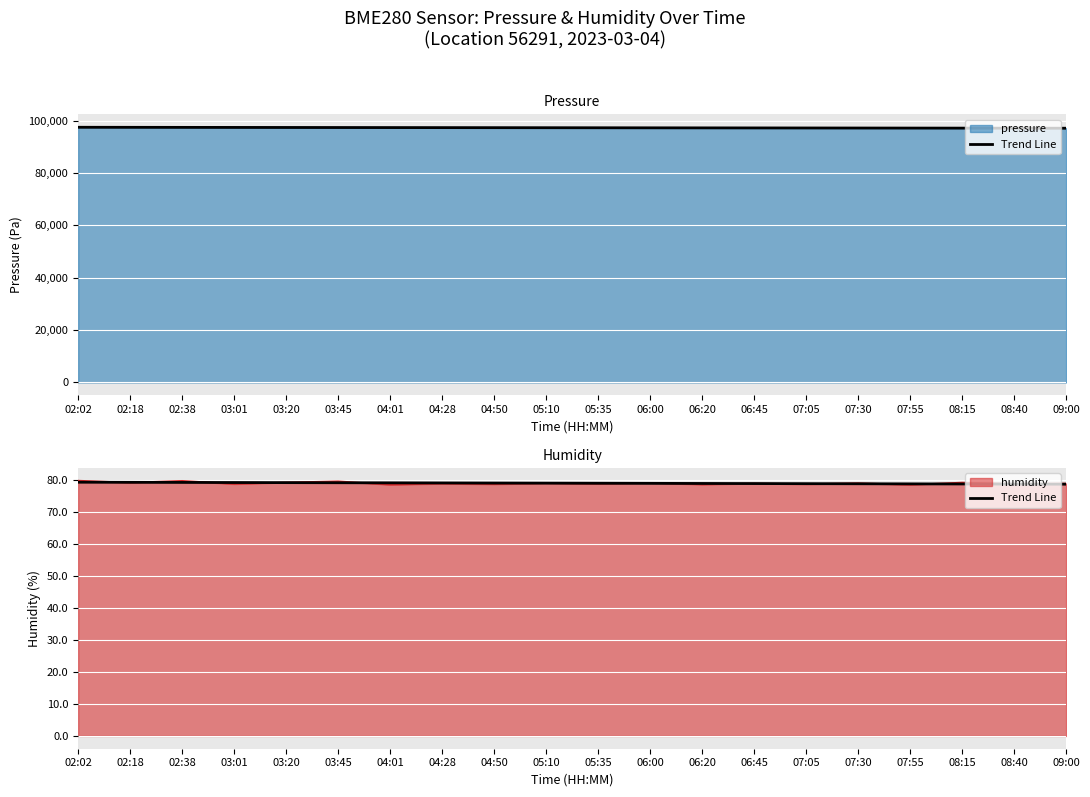

Rank the categories by value from lowest to highest.

09:00, 08:40, 08:15, 07:55, 07:30, 07:05, 06:45, 06:20, 06:00, 05:35, 05:10, 04:50, 04:28, 04:01, 03:45, 03:20, 03:01, 02:38, 02:18, 02:02